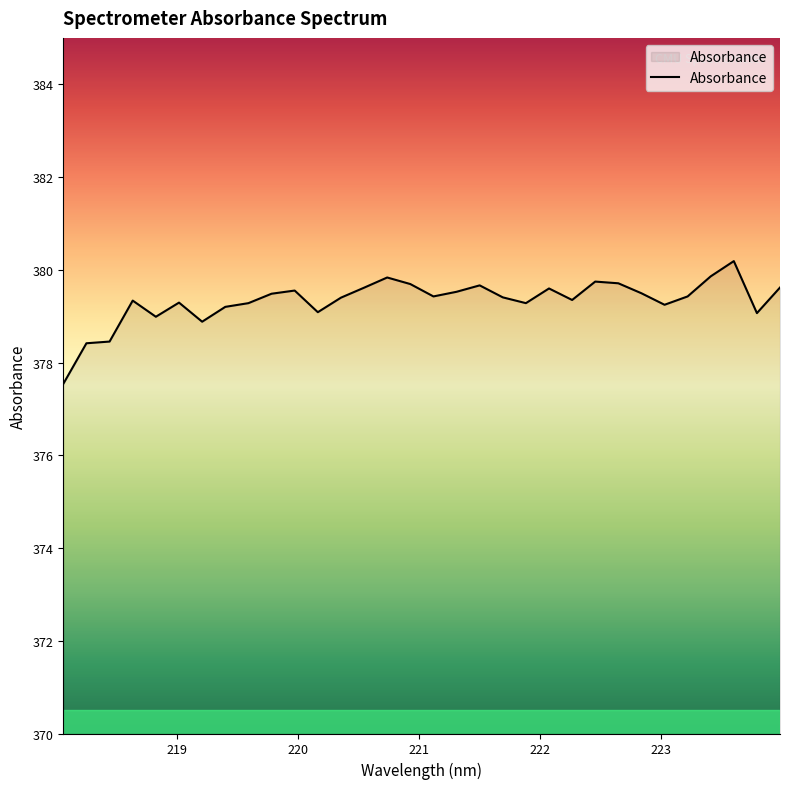

What is the maximum value shown in the chart?

380.2